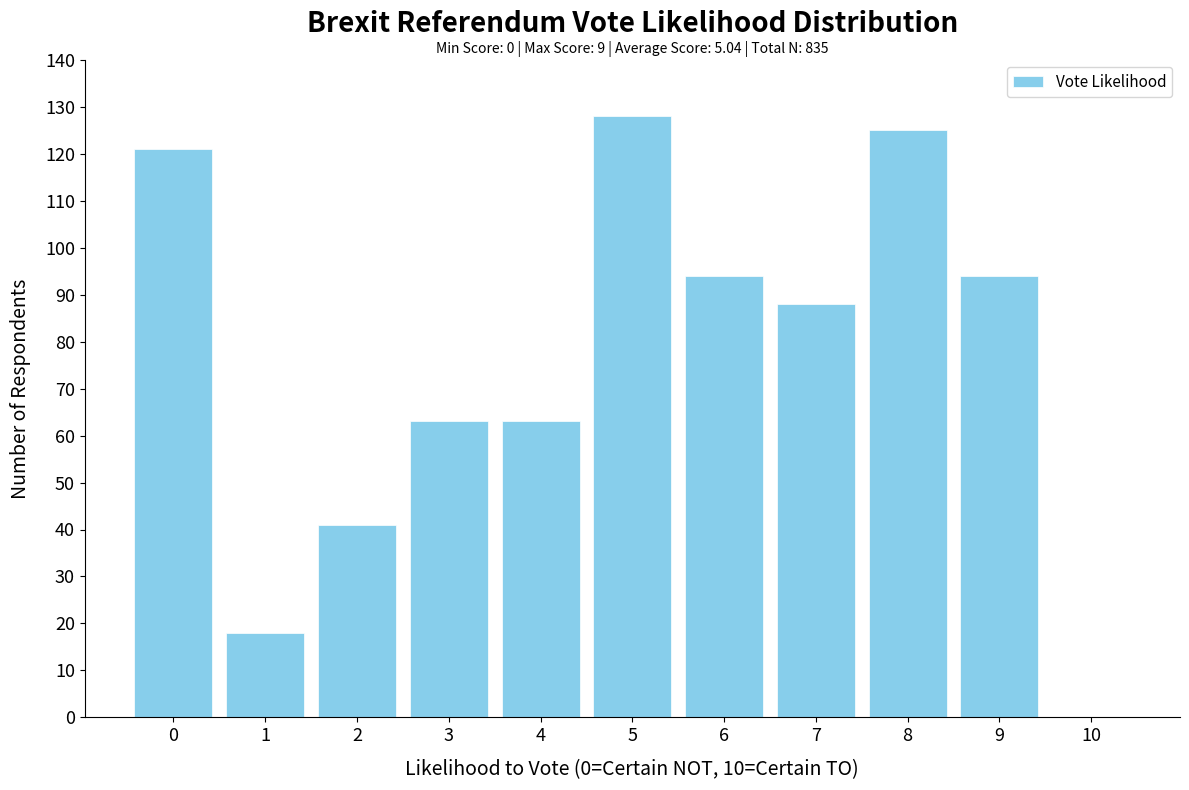

Reading right to left, extract all data points from this chart.

10=0	9=94	8=125	7=88	6=94	5=128	4=63	3=63	2=41	1=18	0=121